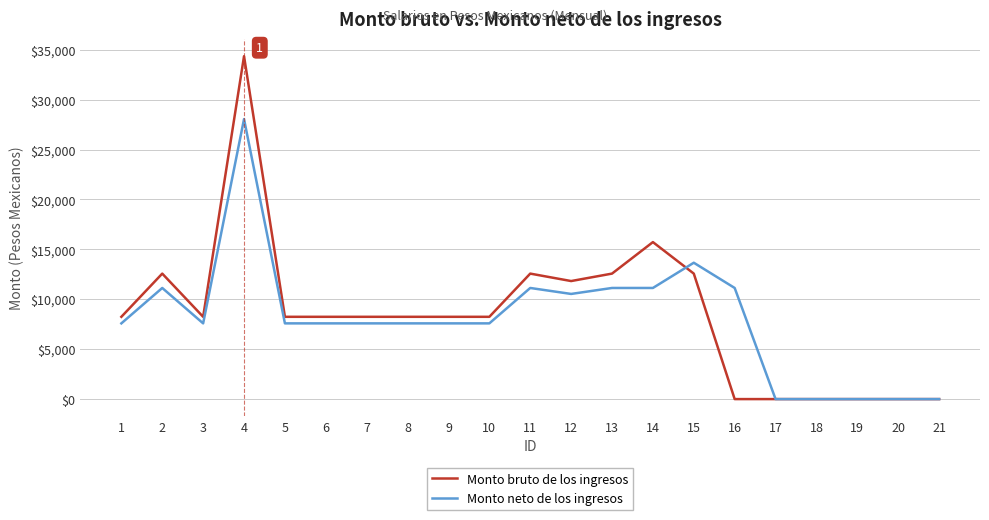

What are all the series names shown in the legend?

Monto bruto de los ingresos, Monto neto de los ingresos